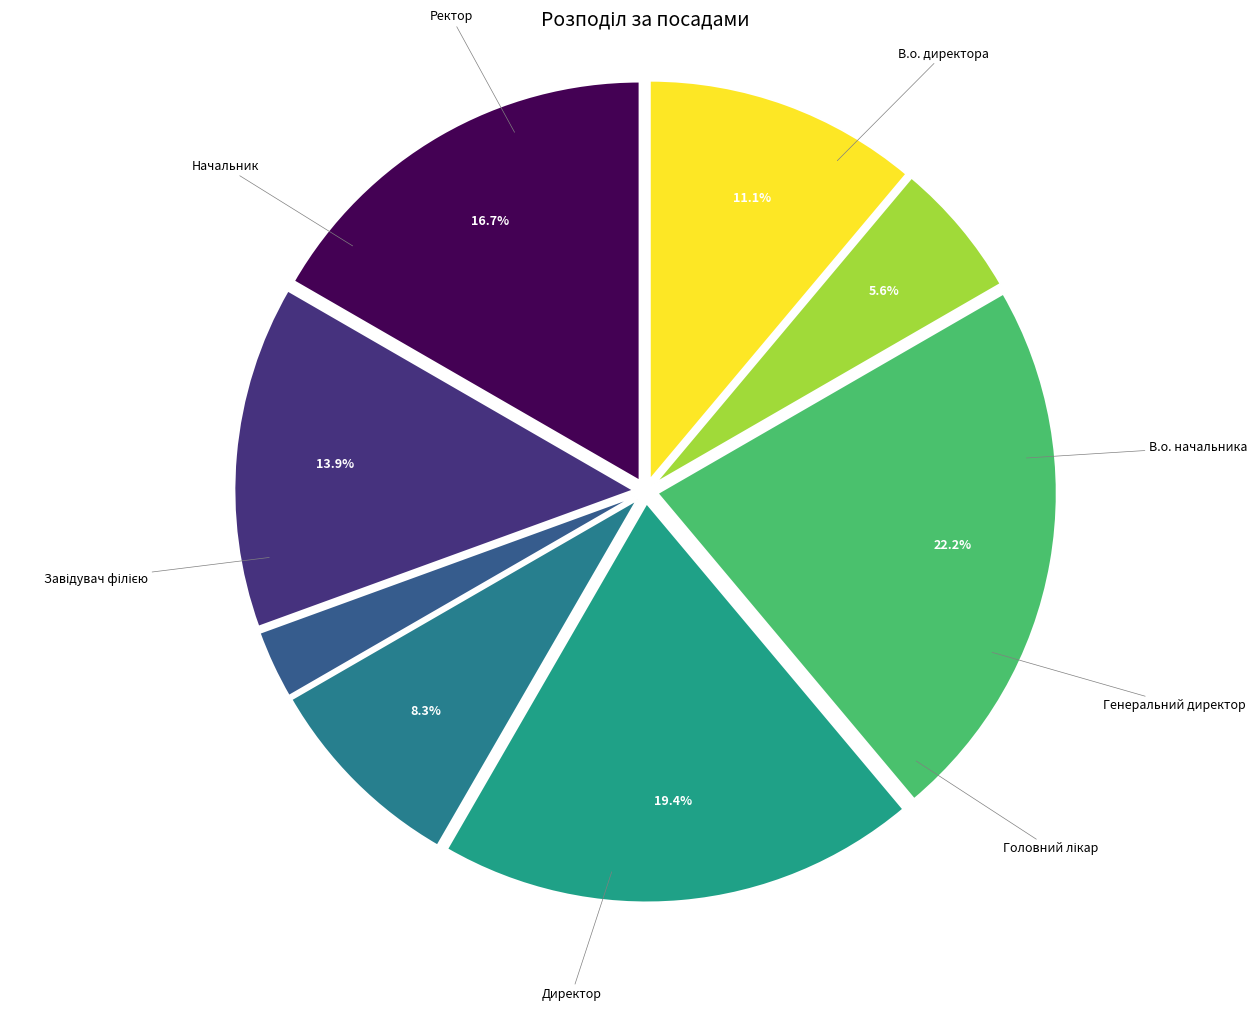

Does any single category account for the majority?

No